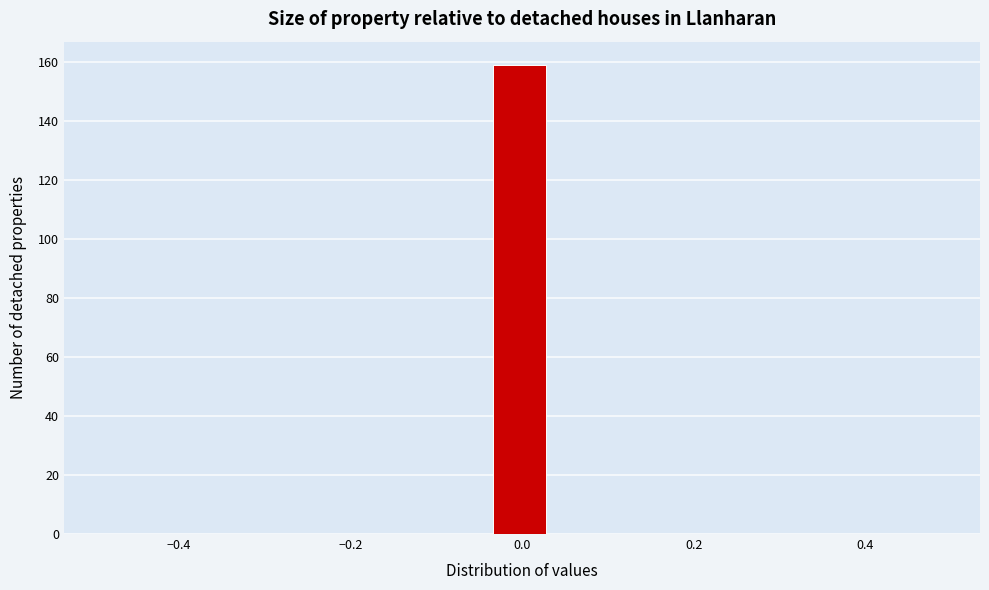

Around what value on the x-axis is the tallest bar? Give the approximate position of its centre, as read against the axis.

0.00